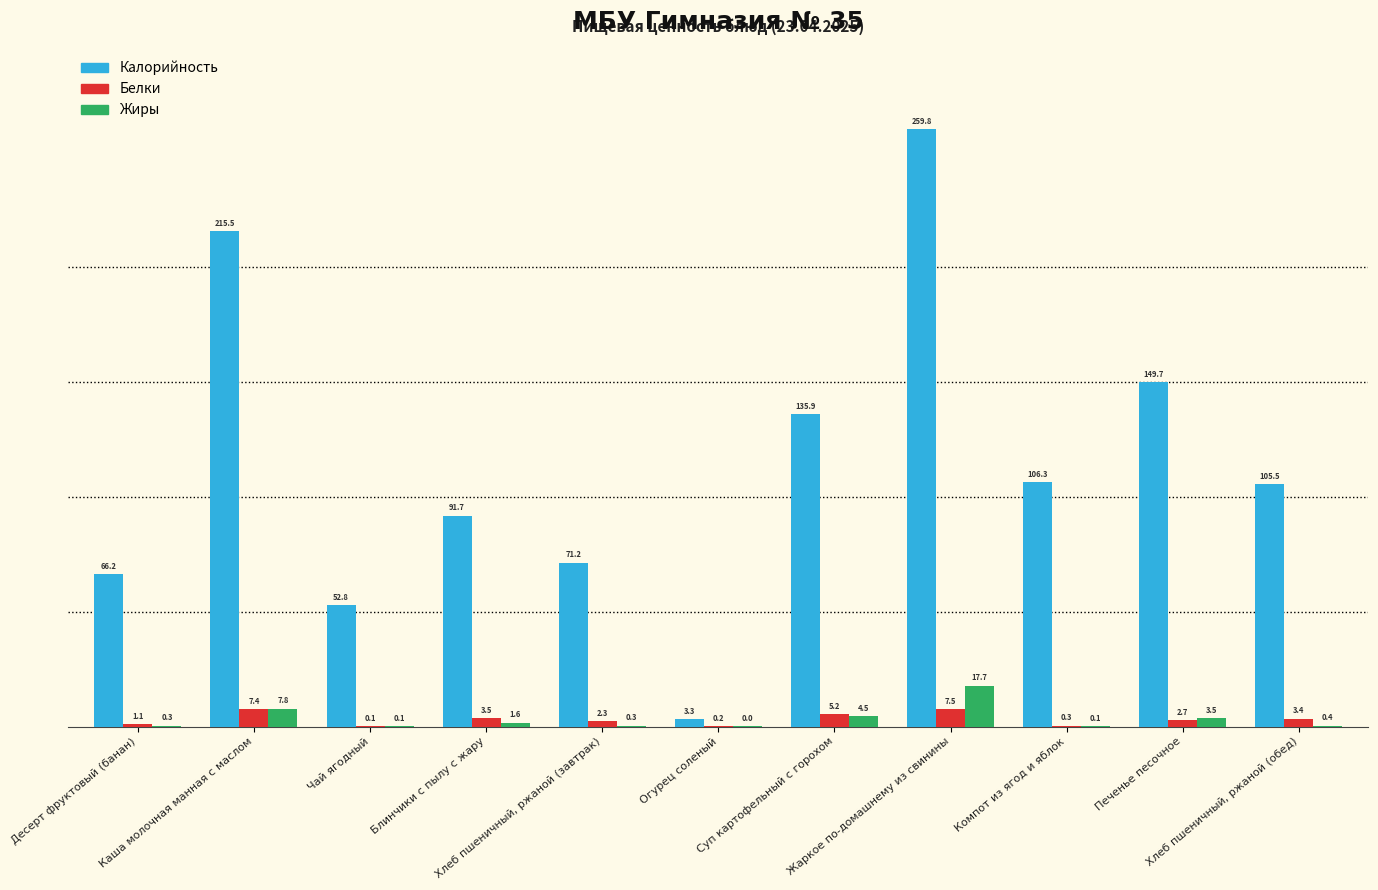

Are the bars grouped side by side (vs. stacked)?

Yes